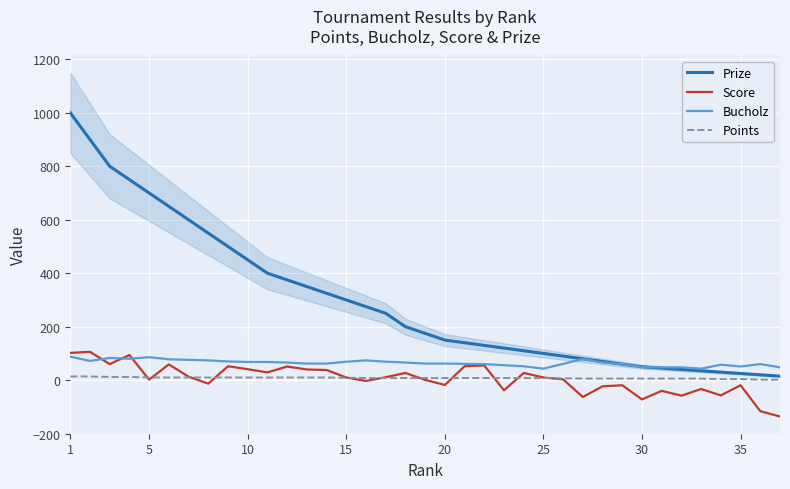

True or false: Points and Bucholz cross at least once.

False